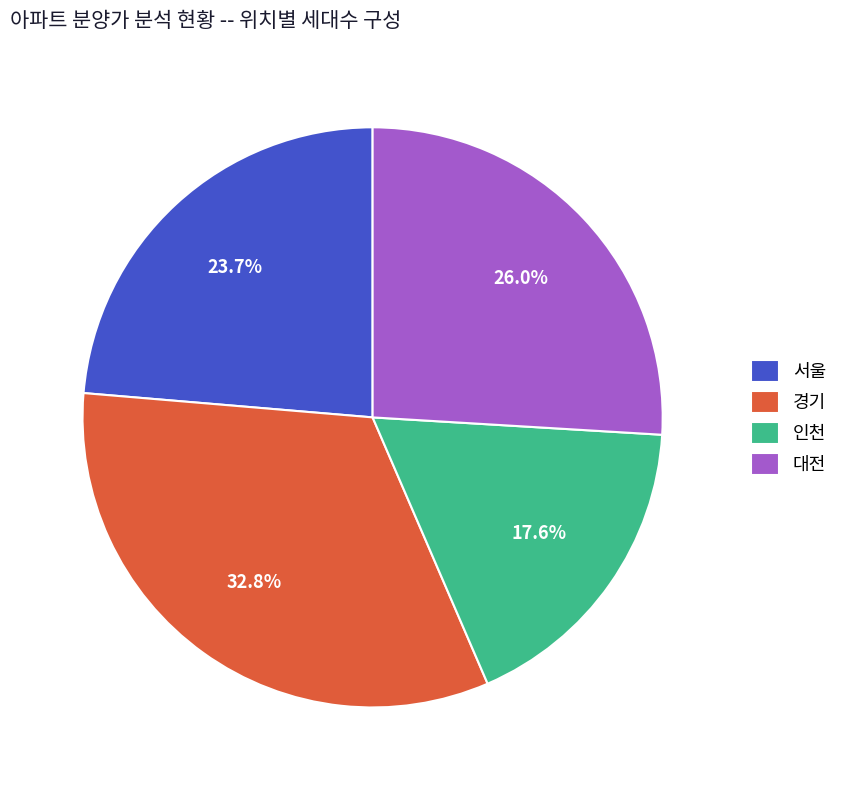

How many slices are in this pie chart?

4